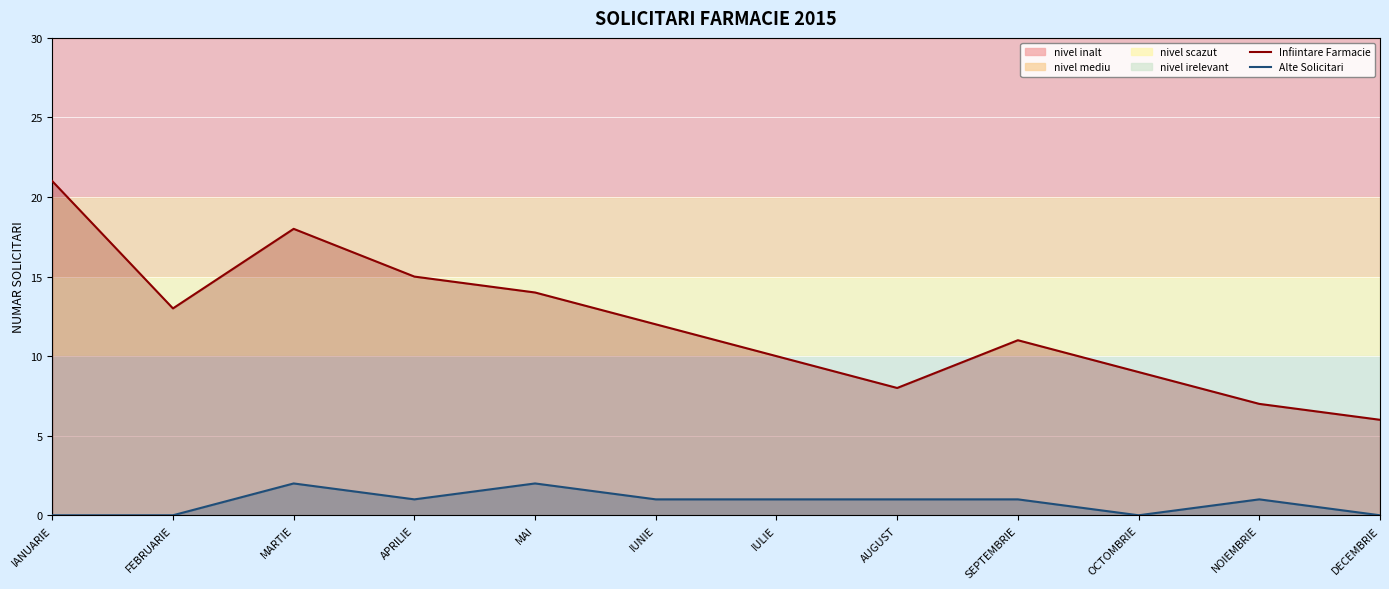

List the labels in order of Infiintare Farmacie value, largest first.

IANUARIE, MARTIE, APRILIE, MAI, FEBRUARIE, IUNIE, SEPTEMBRIE, IULIE, OCTOMBRIE, AUGUST, NOIEMBRIE, DECEMBRIE